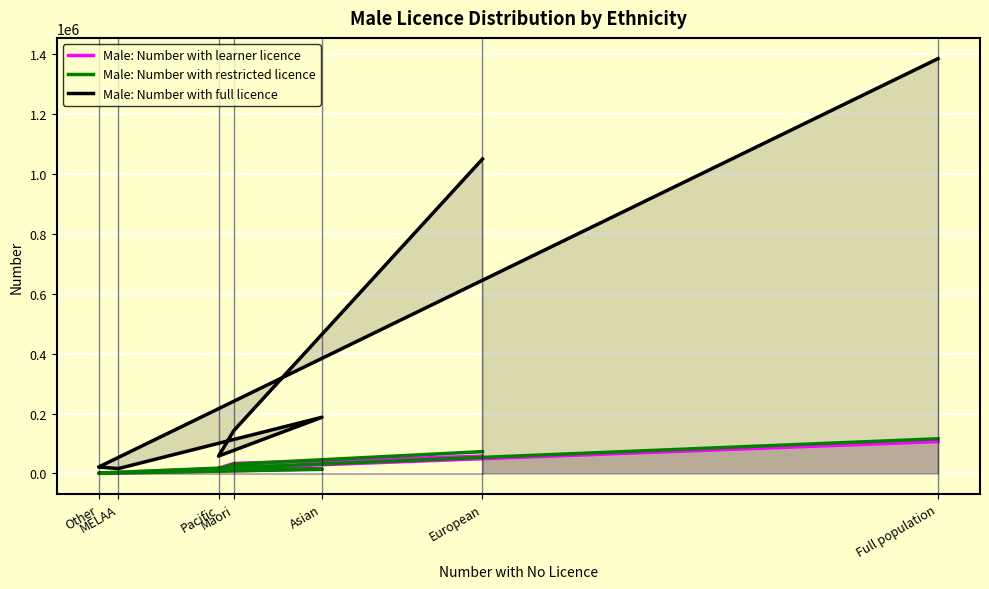

What is the value of the Male: Number with learner licence point at the 3rd from the left?

17532